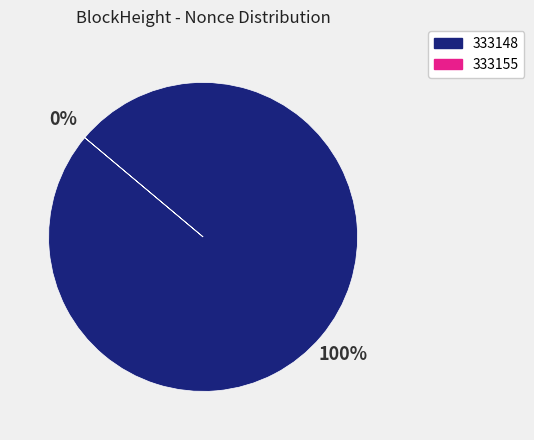

Is the sum of 333148 and 333155 greater than half?

Yes